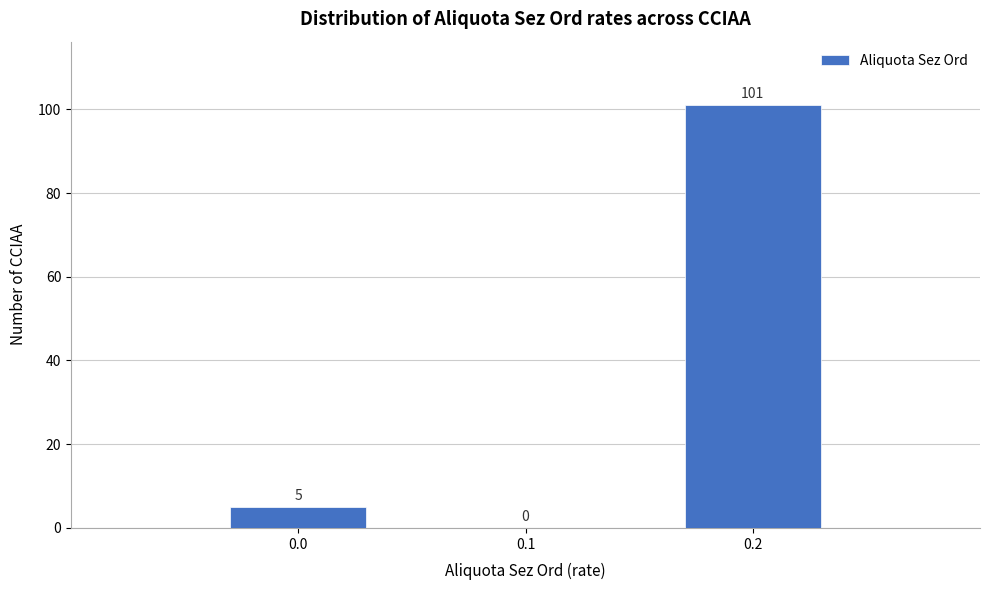

Reading left to right, list every bar in this chart as the range it spans on the x-axis followed by its height.

-0.05 to 0.05: 5
0.05 to 0.15: 0
0.15 to 0.25: 101